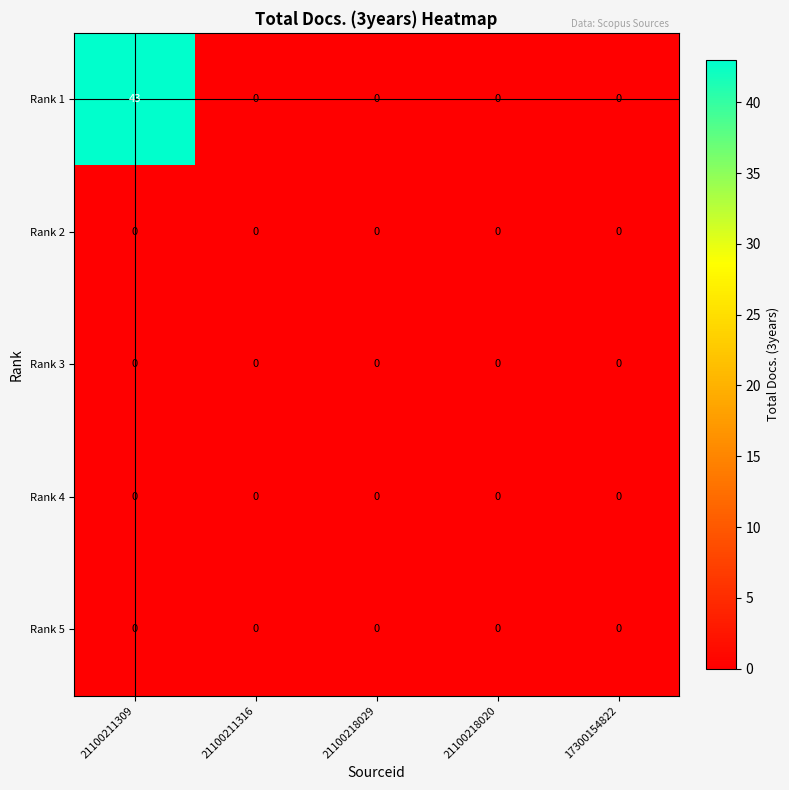

Reading right to left, list all the values displayed in this chart.

Rank 1: 17300154822=0	21100218020=0	21100218029=0	21100211316=0	21100211309=43
Rank 2: 17300154822=0	21100218020=0	21100218029=0	21100211316=0	21100211309=0
Rank 3: 17300154822=0	21100218020=0	21100218029=0	21100211316=0	21100211309=0
Rank 4: 17300154822=0	21100218020=0	21100218029=0	21100211316=0	21100211309=0
Rank 5: 17300154822=0	21100218020=0	21100218029=0	21100211316=0	21100211309=0